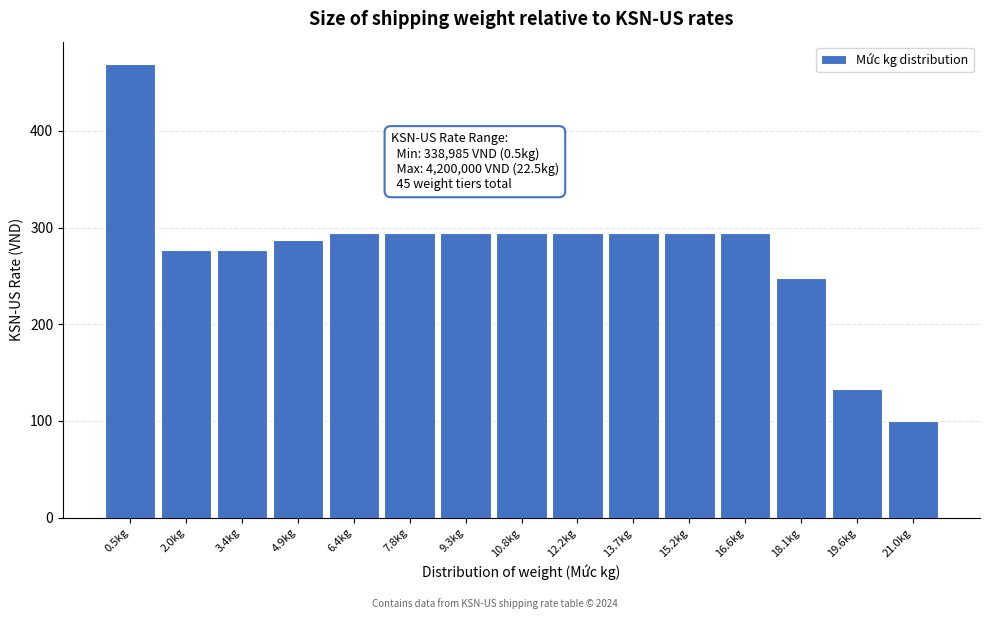

Reading right to left, transcribe all the data shown in this chart.

100.0	133.4	247.7	294.8	294.8	294.8	294.8	294.8	294.8	294.8	294.8	287.5	277.2	277.2	468.8